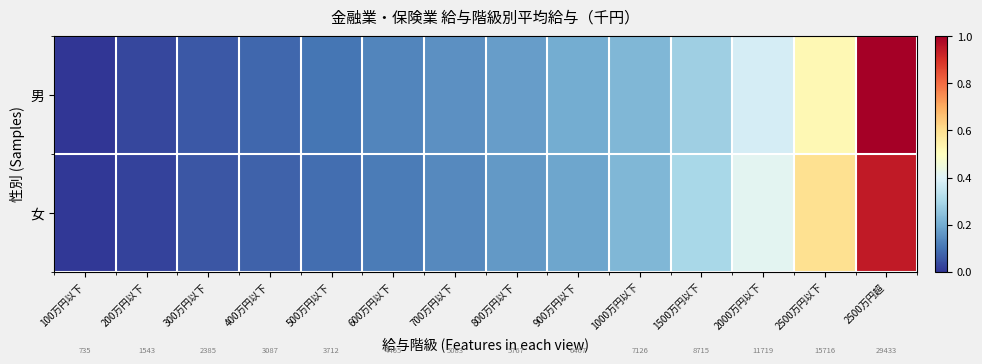

Is the value of 男 at 1000万円以下 greater than the value of 女 at 300万円以下?

Yes